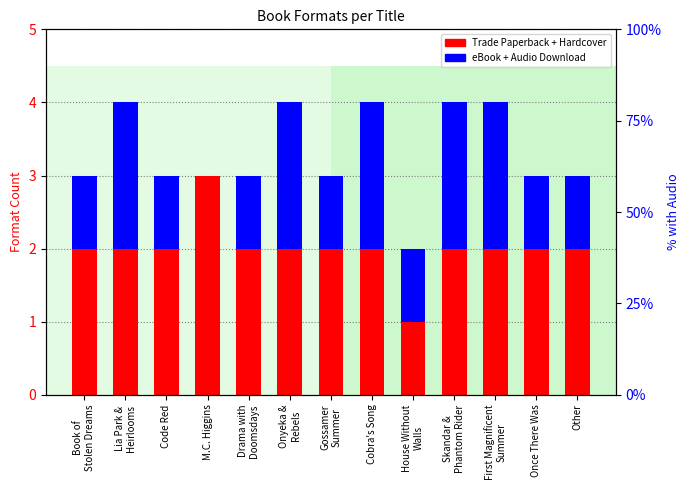

What value does the Trade Paperback + Hardcover series have at Onyeka &
Rebels?

2